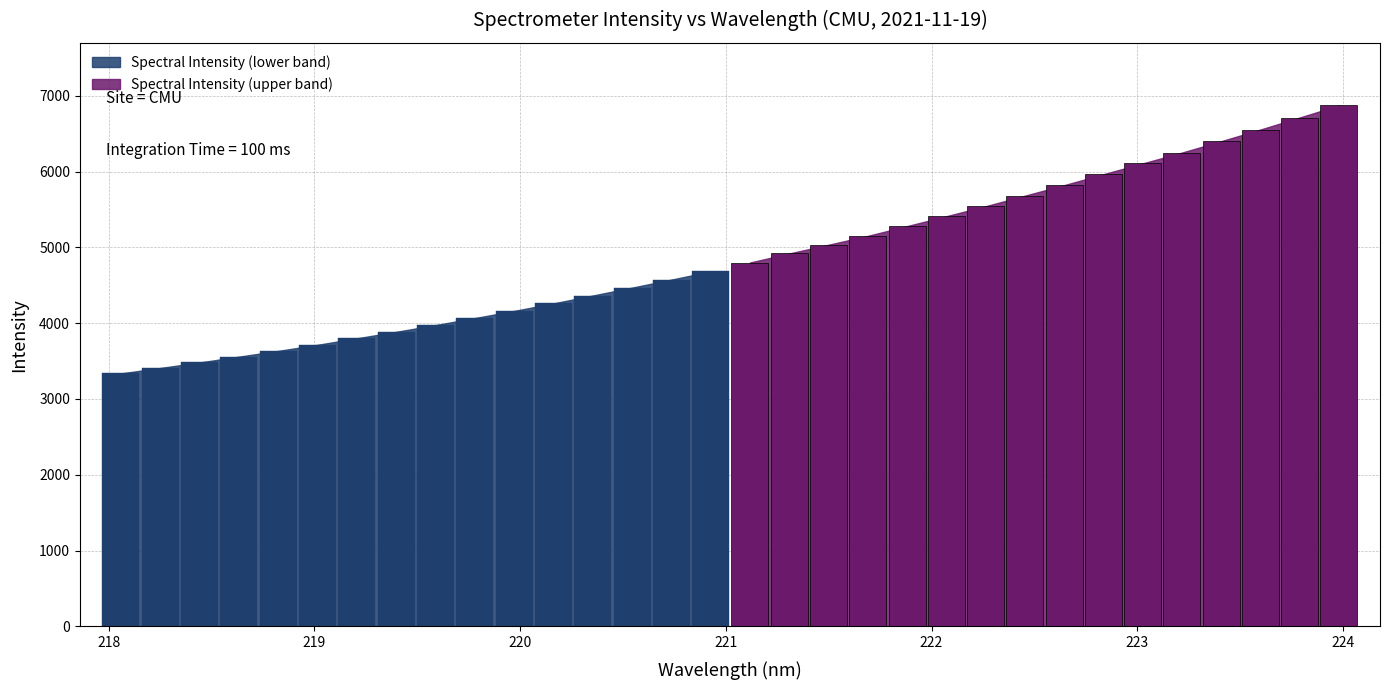

Reading left to right, what are all the values shown in this chart?

3337.7	3409.2	3481.9	3558.7	3634.4	3714.8	3800.8	3886.1	3974.9	4067.5	4161.7	4260.8	4364.5	4468.7	4574.4	4682.1	4799.8	4919.2	5034.1	5151.2	5280.0	5410.5	5542.4	5681.1	5820.0	5964.0	6106.6	6249.3	6399.9	6553.4	6711.7	6872.3